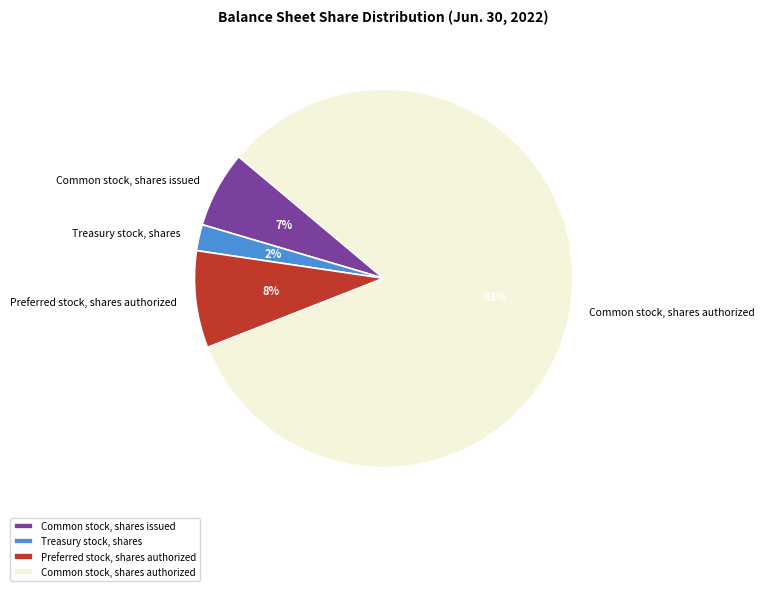

To the nearest percent, what is the combined percentage of Preferred stock, shares authorized and Common stock, shares issued?

15%